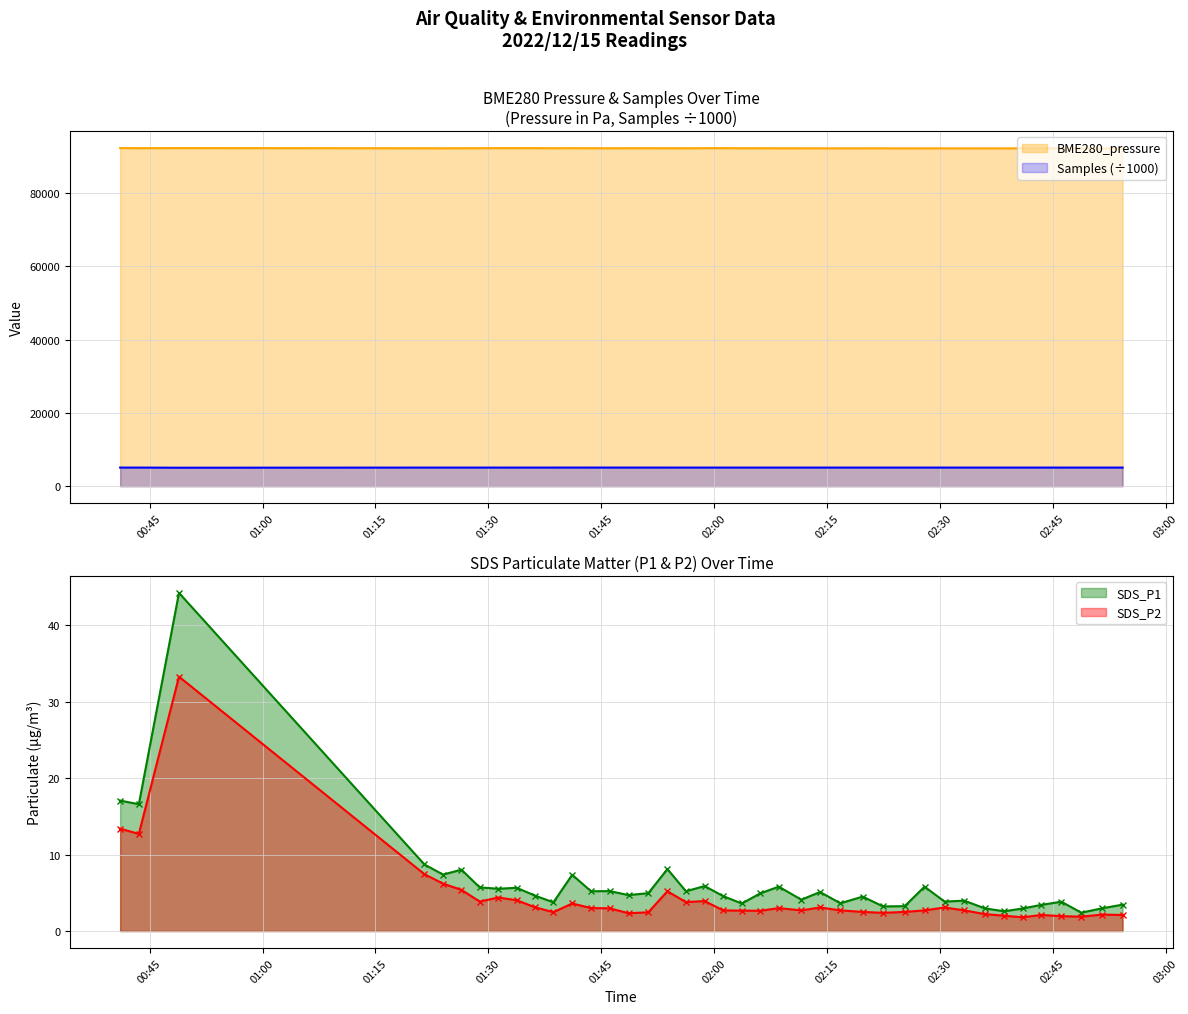

Rank the series by their maximum value, from lowest to highest.

SDS_P2, SDS_P1, Samples, BME280_pressure